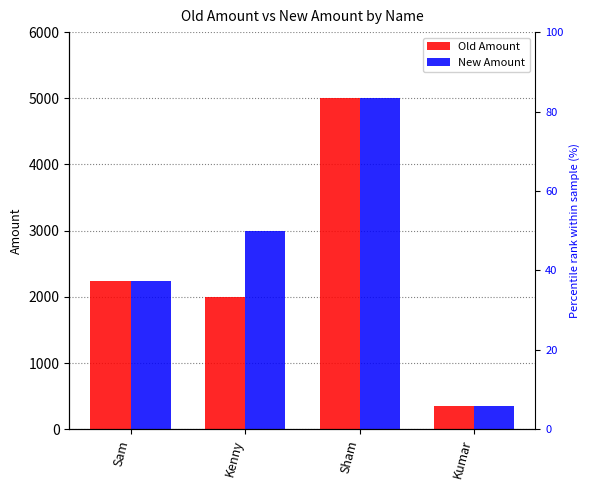

Which series has the largest range (max minus min)?

Old Amount